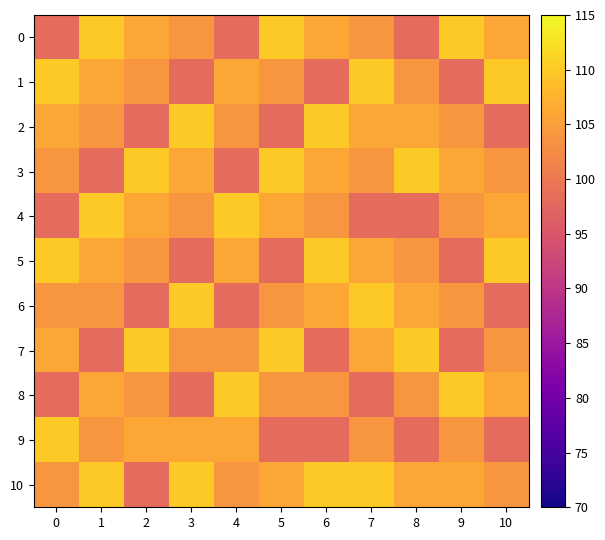

Reading right to left, extract all data points from this chart.

0: 10=106	9=110	8=98	7=104	6=106	5=110	4=98	3=104	2=106	1=110	0=98
1: 10=110	9=98	8=104	7=110	6=98	5=104	4=106	3=98	2=104	1=106	0=110
2: 10=98	9=104	8=106	7=106	6=110	5=98	4=104	3=110	2=98	1=104	0=106
3: 10=104	9=106	8=110	7=104	6=106	5=110	4=98	3=106	2=110	1=98	0=104
4: 10=106	9=104	8=98	7=98	6=104	5=106	4=110	3=104	2=106	1=110	0=98
5: 10=110	9=98	8=104	7=106	6=110	5=98	4=106	3=98	2=104	1=106	0=110
6: 10=98	9=104	8=106	7=110	6=106	5=104	4=98	3=110	2=98	1=104	0=104
7: 10=104	9=98	8=110	7=106	6=98	5=110	4=104	3=104	2=110	1=98	0=106
8: 10=106	9=110	8=104	7=98	6=104	5=104	4=110	3=98	2=104	1=106	0=98
9: 10=98	9=104	8=98	7=104	6=98	5=98	4=106	3=106	2=106	1=104	0=110
10: 10=104	9=106	8=106	7=110	6=110	5=106	4=104	3=110	2=98	1=110	0=104